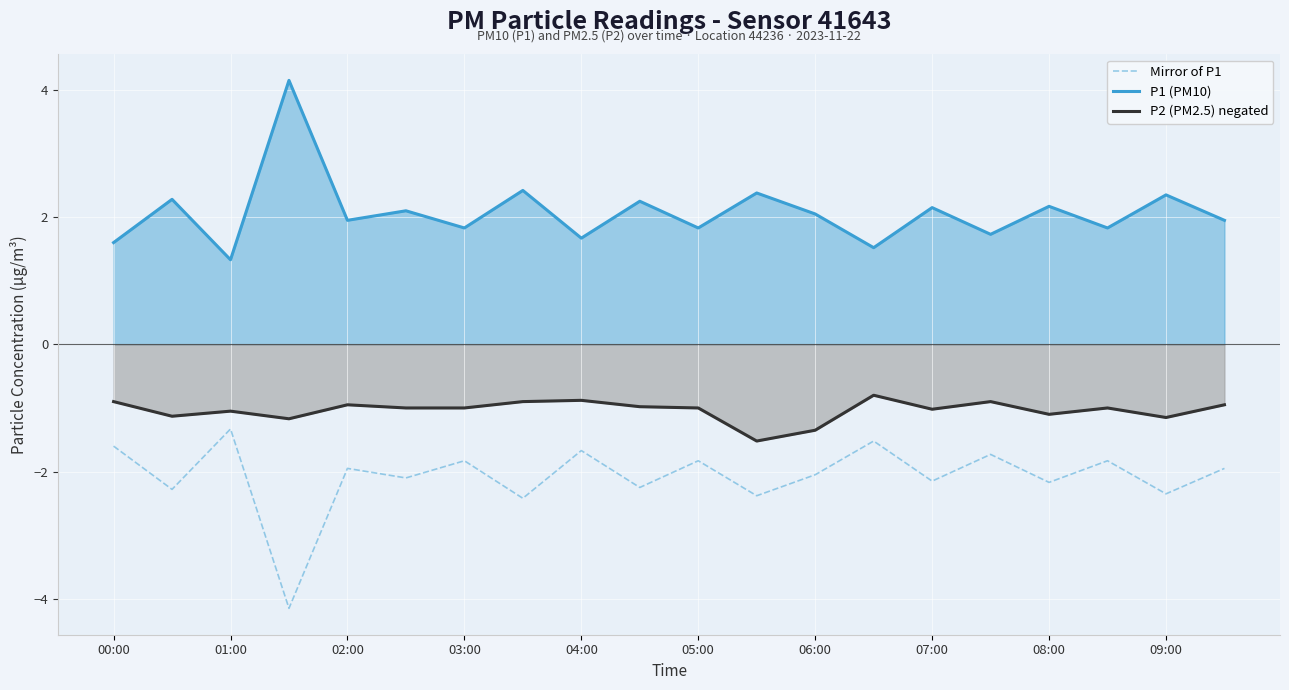

How many categories are shown in the chart?

20